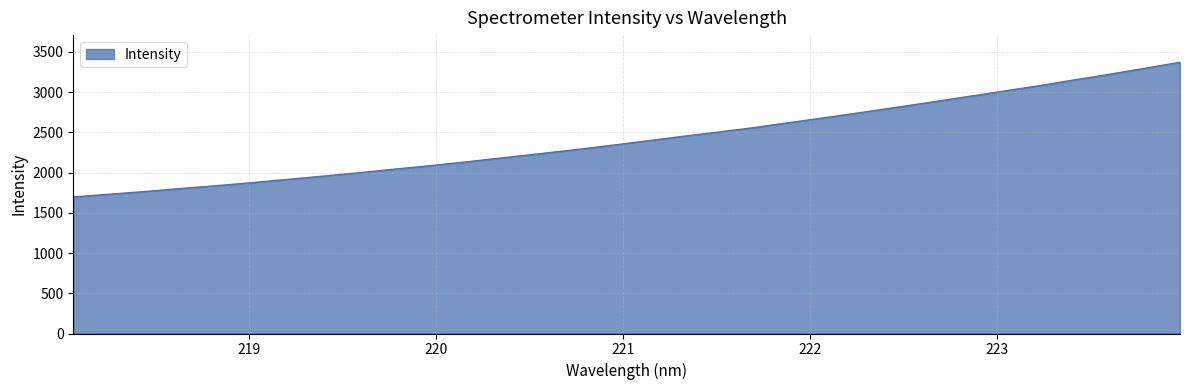

What is the smallest value displayed?

1696.2